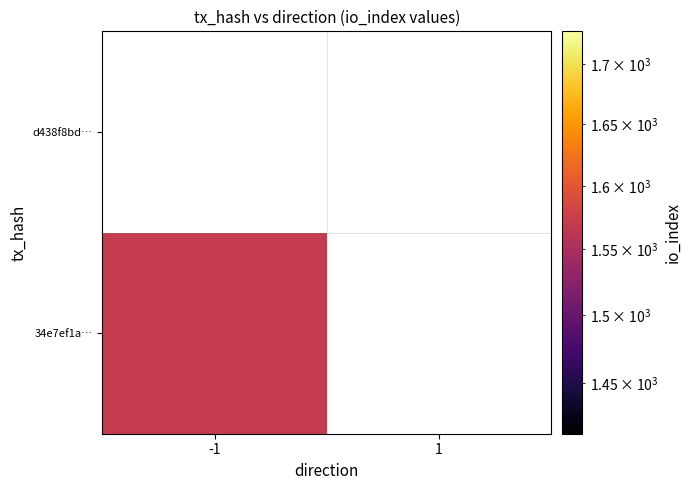

Is it true that 34e7ef1a402719b9535588a4f742fe3f2633e2d equals 741 at io_index?

False